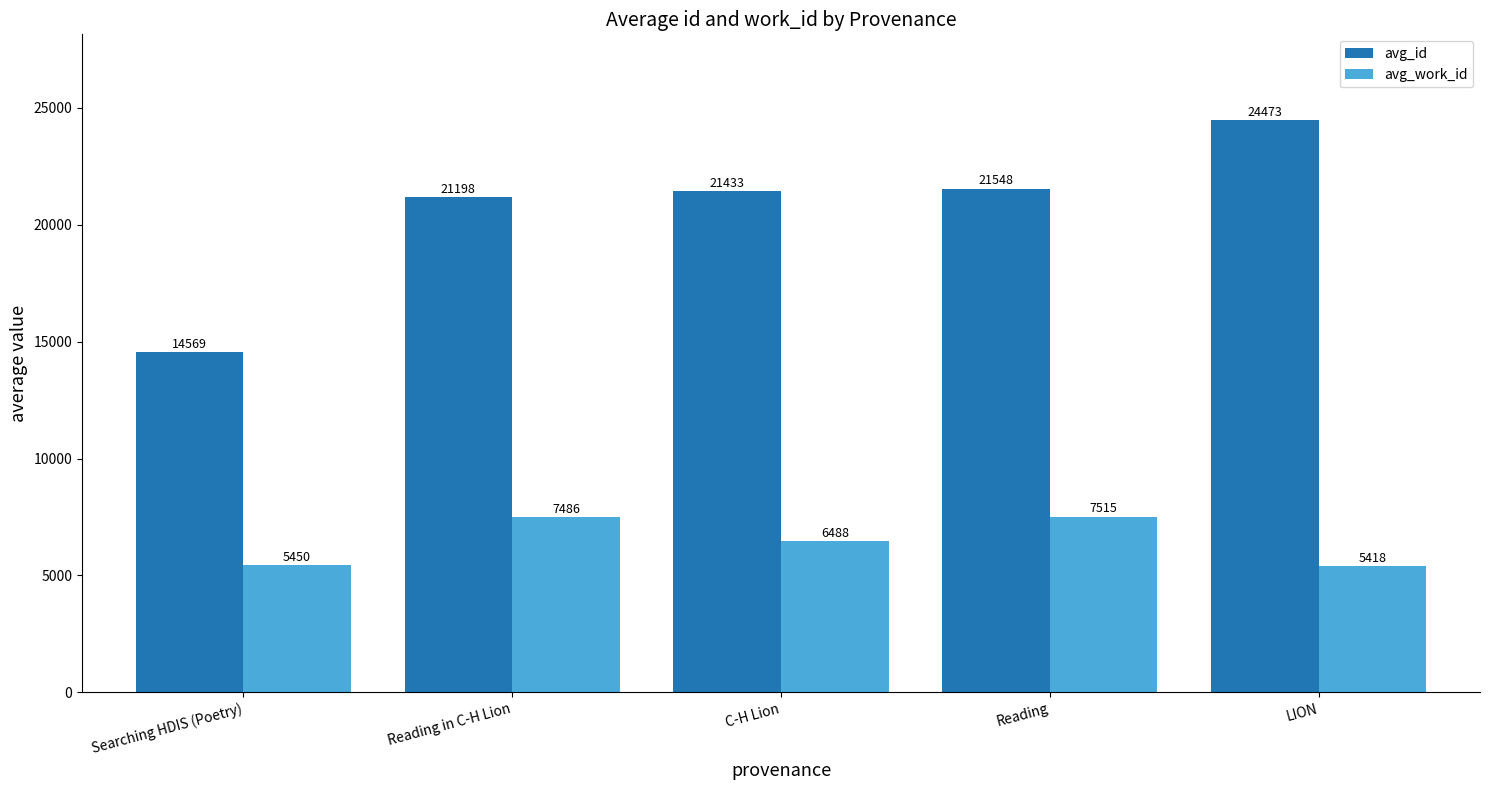

What is the total value across all series at Reading in C-H Lion?

28684.5